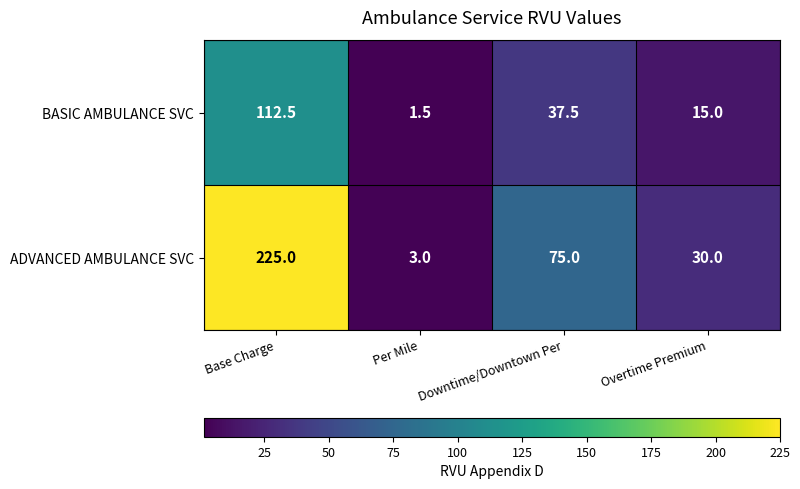

At how many categories does at least one series exceed 26?

3